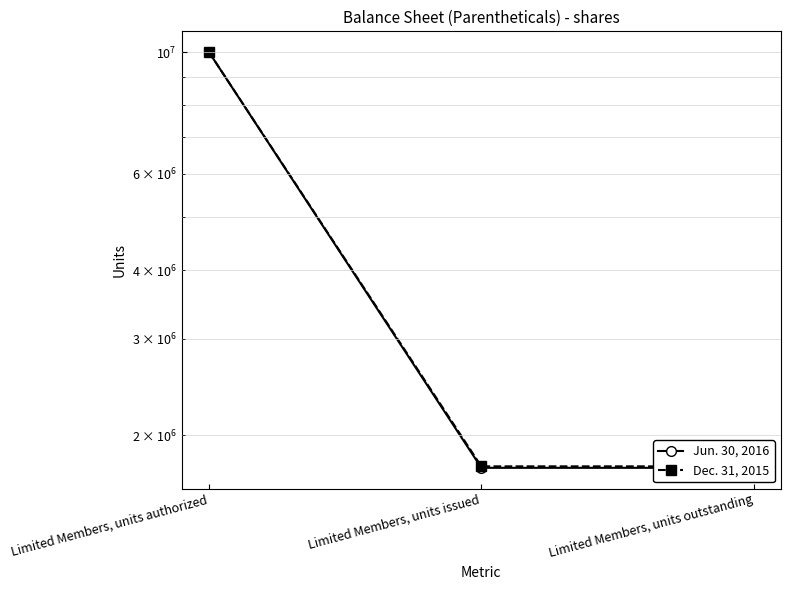

The Dec. 31, 2015 series shows 1754842 at Limited Members, units issued. True or false?

True